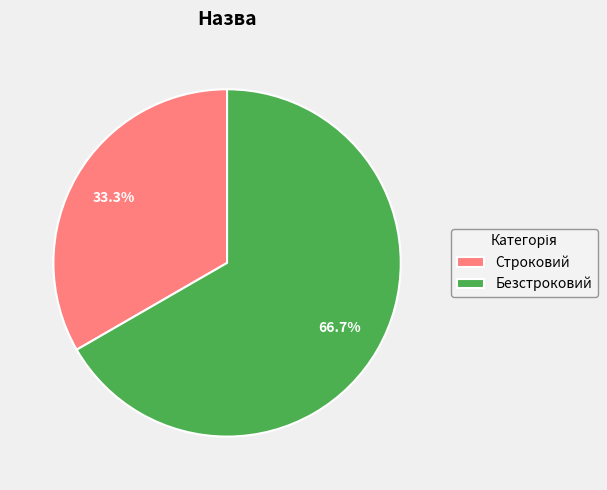

Approximately how many times larger is the value at Безстроковий compared to Строковий?

2.0